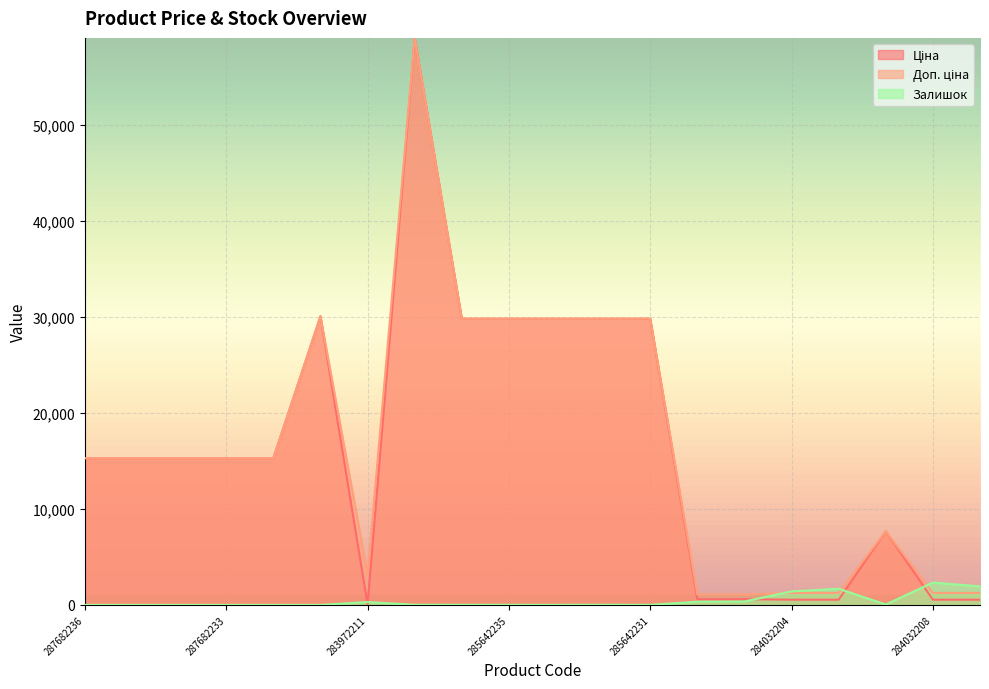

Where do Доп. ціна and Залишок first cross each other?

271712227 and 284032204